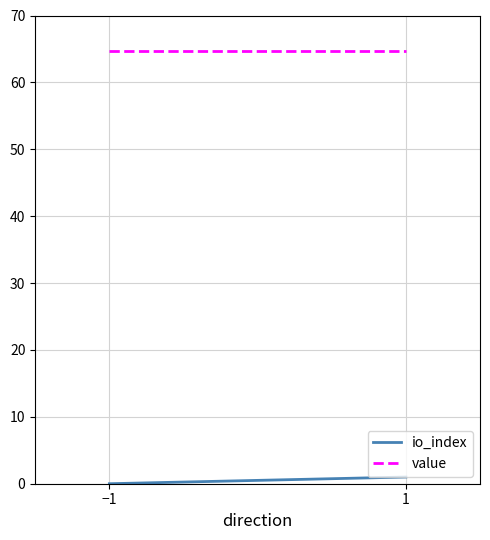

Which series has the largest range (max minus min)?

io_index